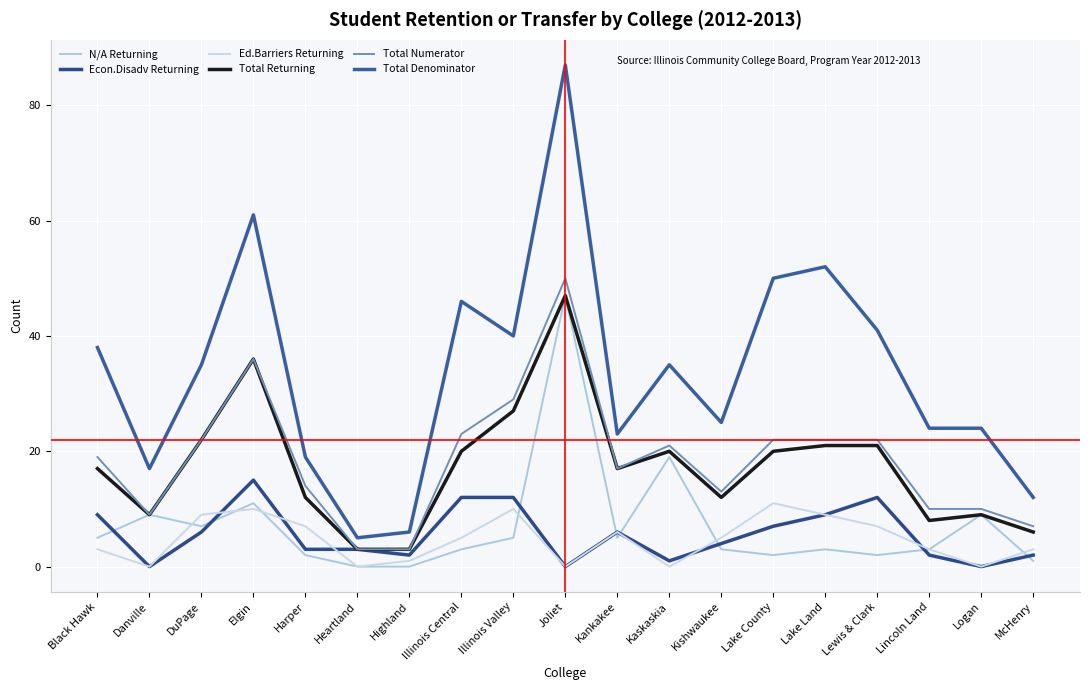

How many lines are shown in the chart?

6